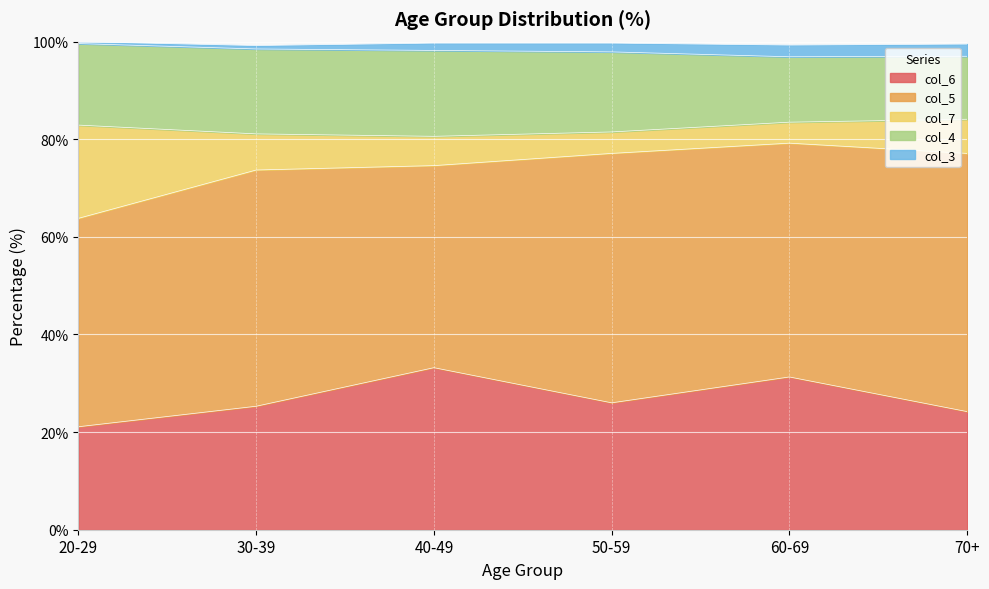

Reading left to right, extract all data points from this chart.

col_6: 21.1	25.3	33.2	26.0	31.3	24.2
col_5: 42.7	48.4	41.4	51.1	47.9	52.9
col_7: 19.1	7.4	6.0	4.4	4.3	7.0
col_4: 16.7	17.4	17.6	16.4	13.4	12.9
col_3: 0.4	0.7	1.5	1.8	2.4	2.5